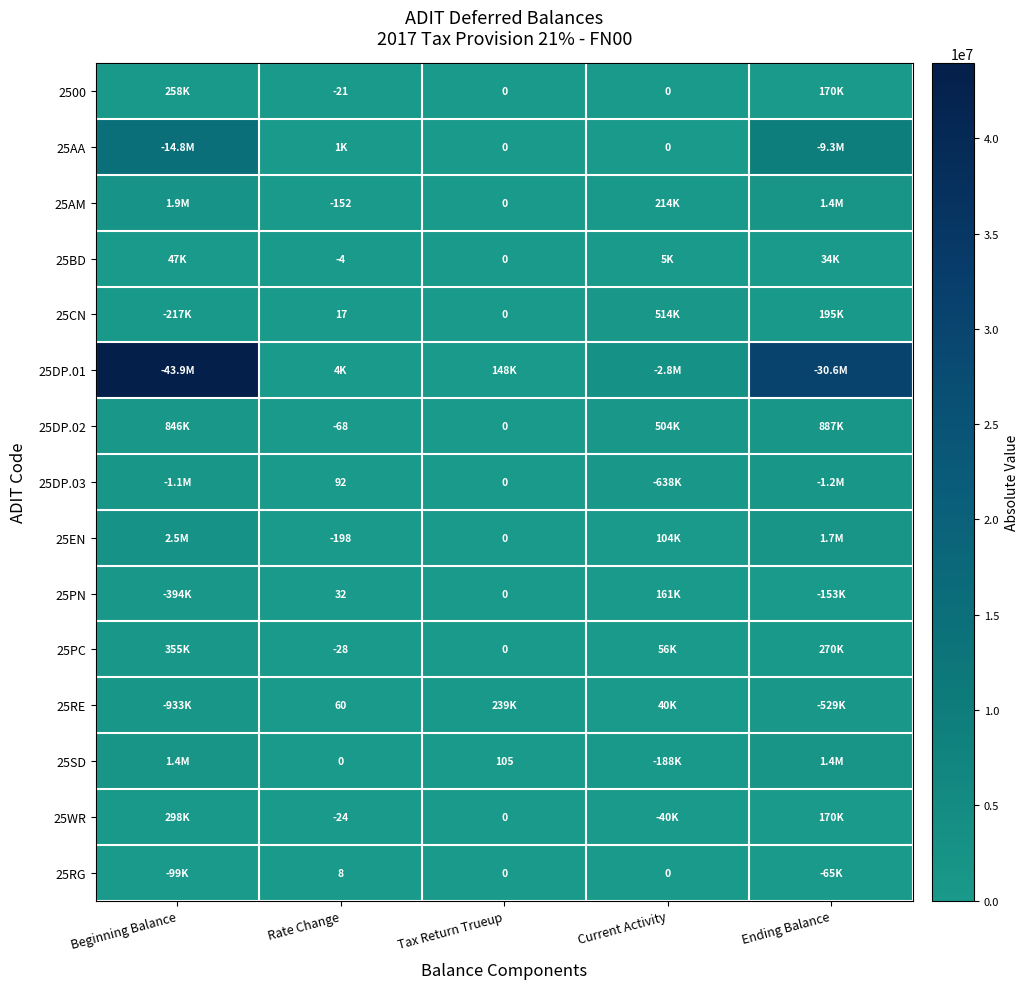

Is it true that 25CN equals 17 at Rate Change?

True